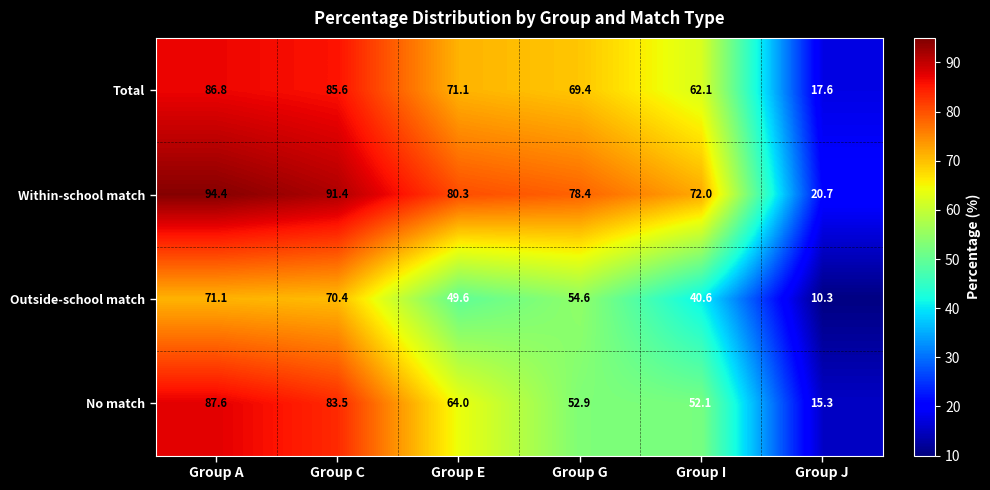

Which series has the widest spread of values?

Within-school match